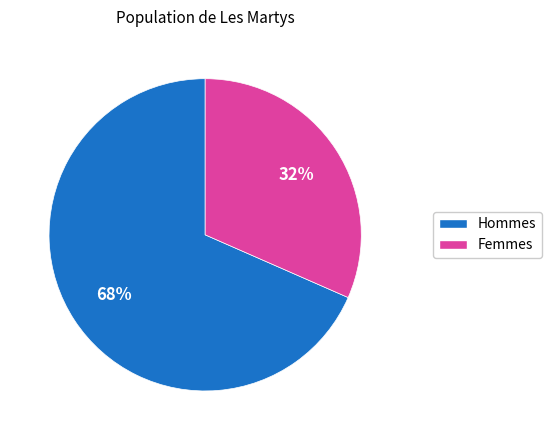

To the nearest percent, what is the average slice percentage?

50%